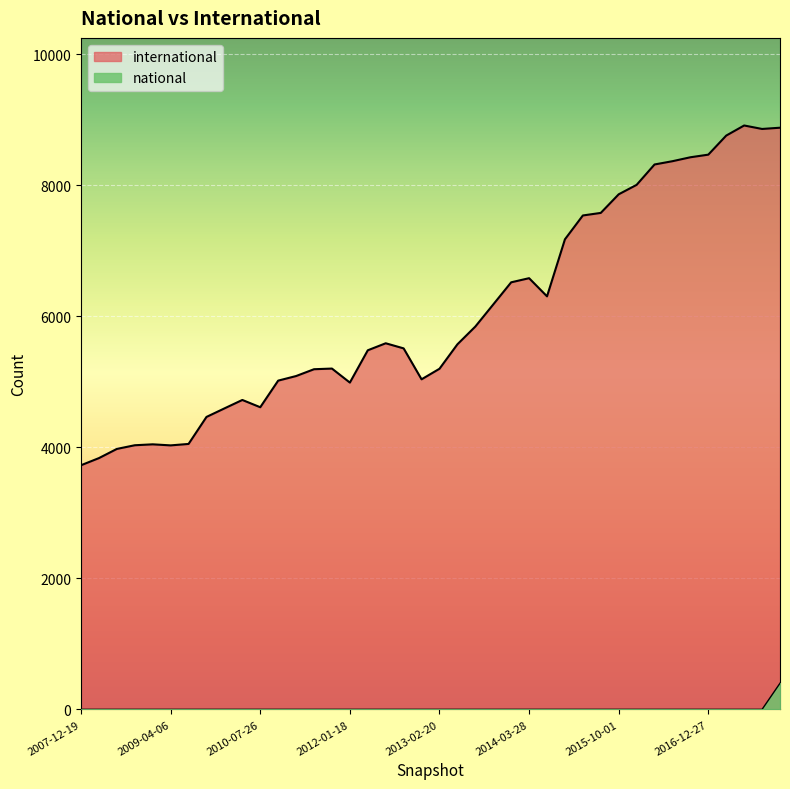

What is the sum of the international values at 2009-04-06 and 2012-12-11?

9066